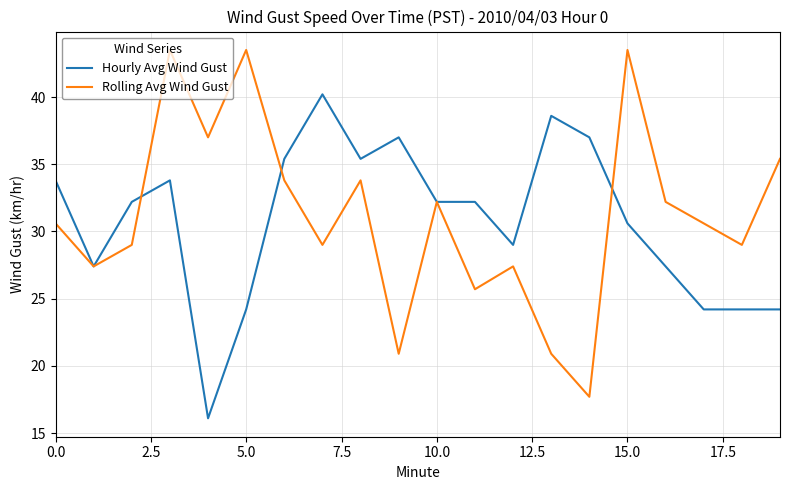

What is the lowest value of the Hourly Avg Wind Gust series?

16.1